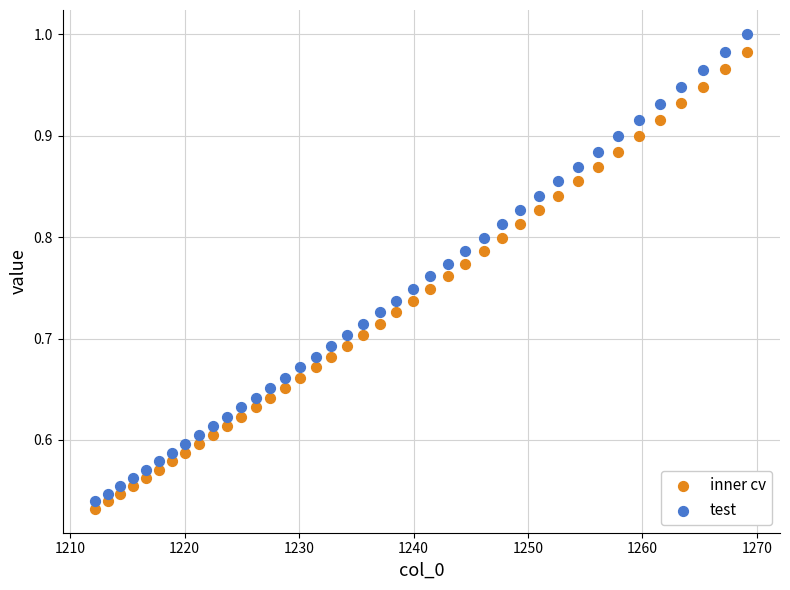

Which series has the largest Y range (max minus min)?

test